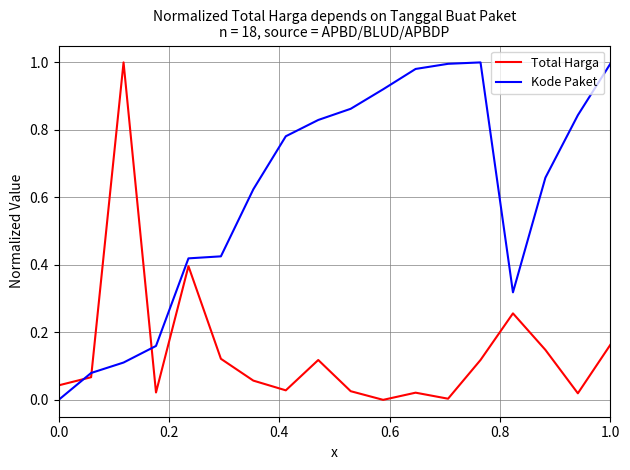

After their last crossing, which series has the higher values: Kode Paket or Total Harga?

Kode Paket